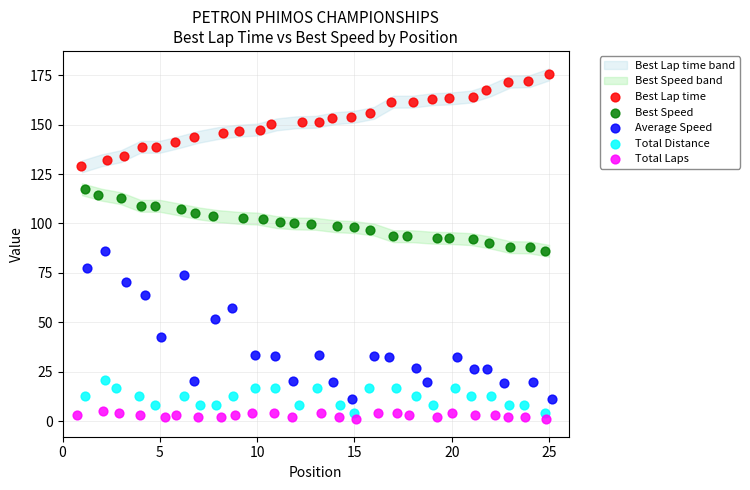

Which series reaches the maximum Y coordinate?

Best Lap time